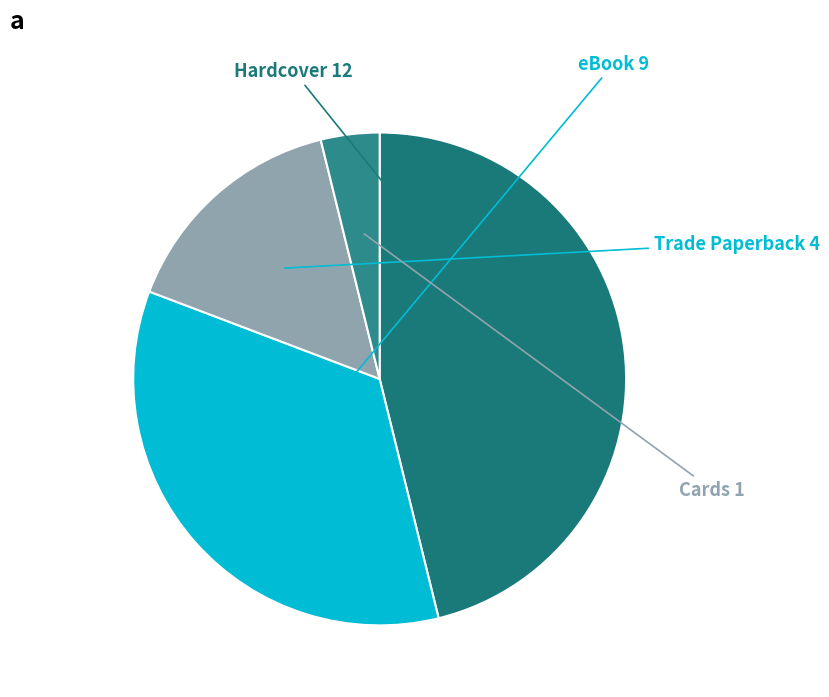

Does Hardcover represent more than half of the total?

No